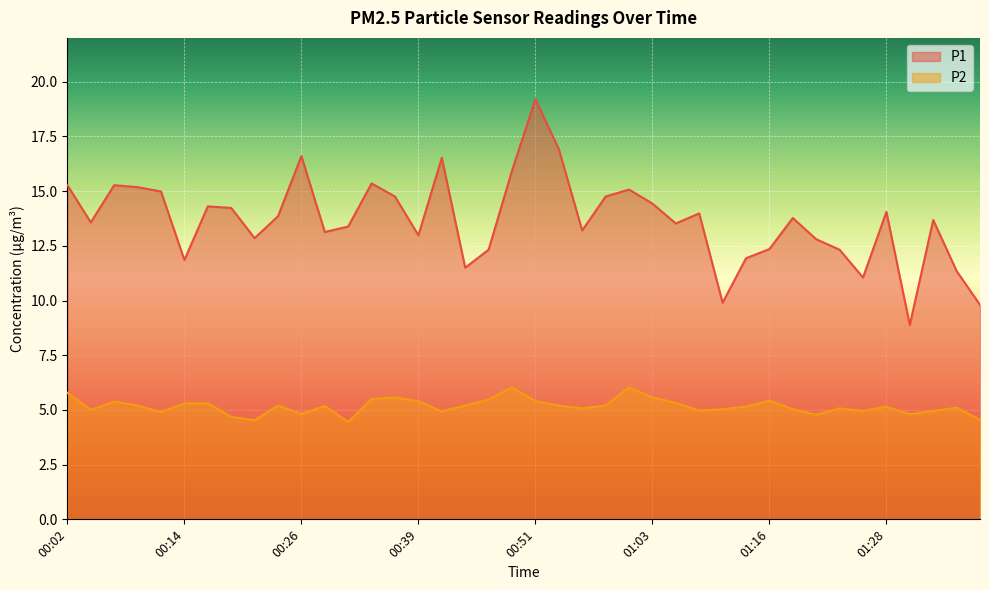

True or false: P2 and P1 intersect in this chart.

False